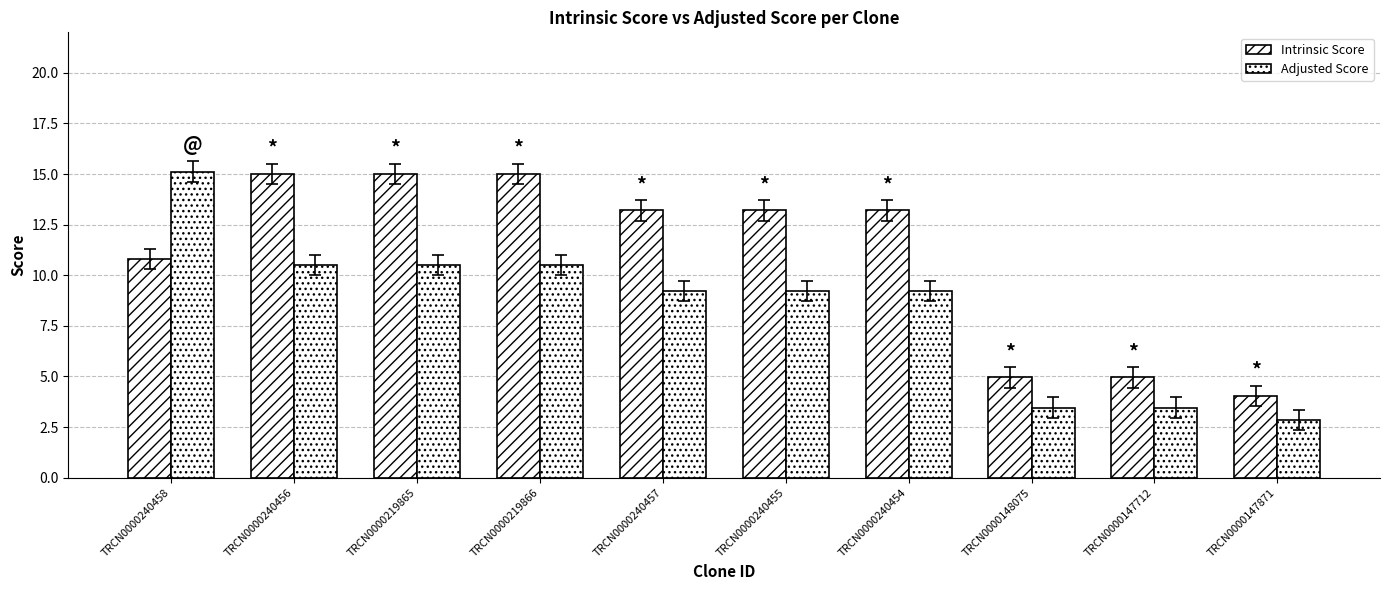

How many values in the Adjusted Score series are below 9?

3